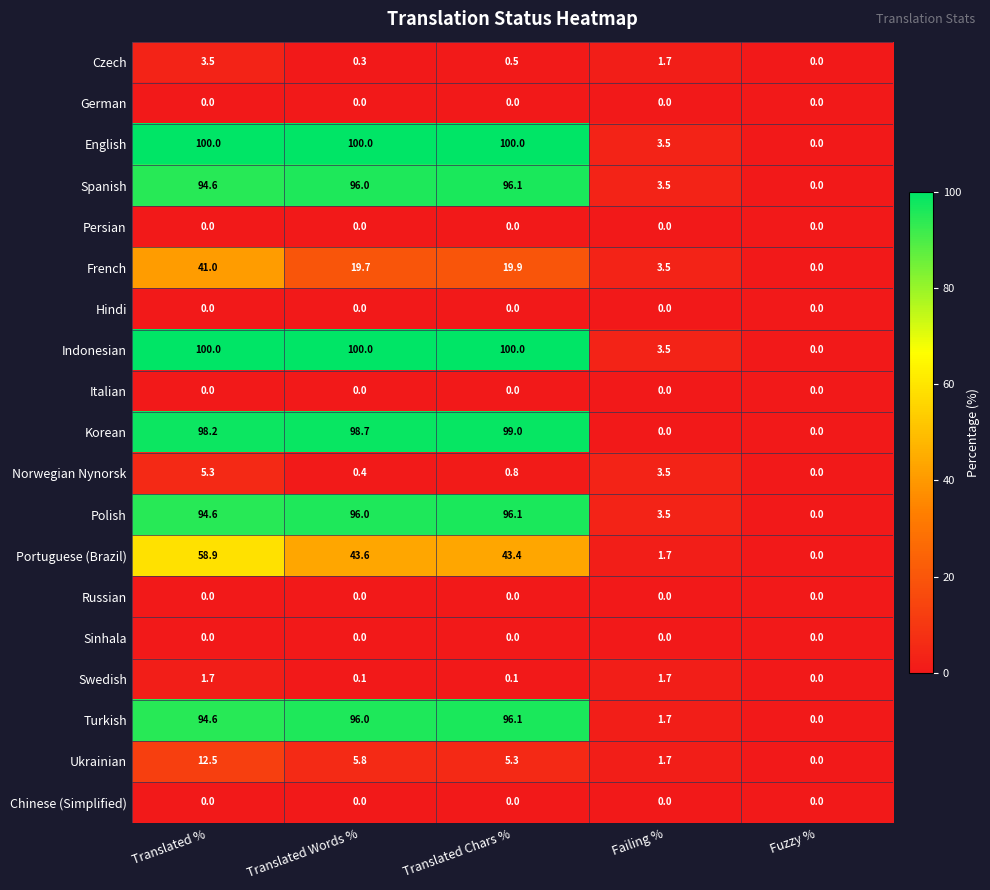

What is the average value of the French series?

16.8